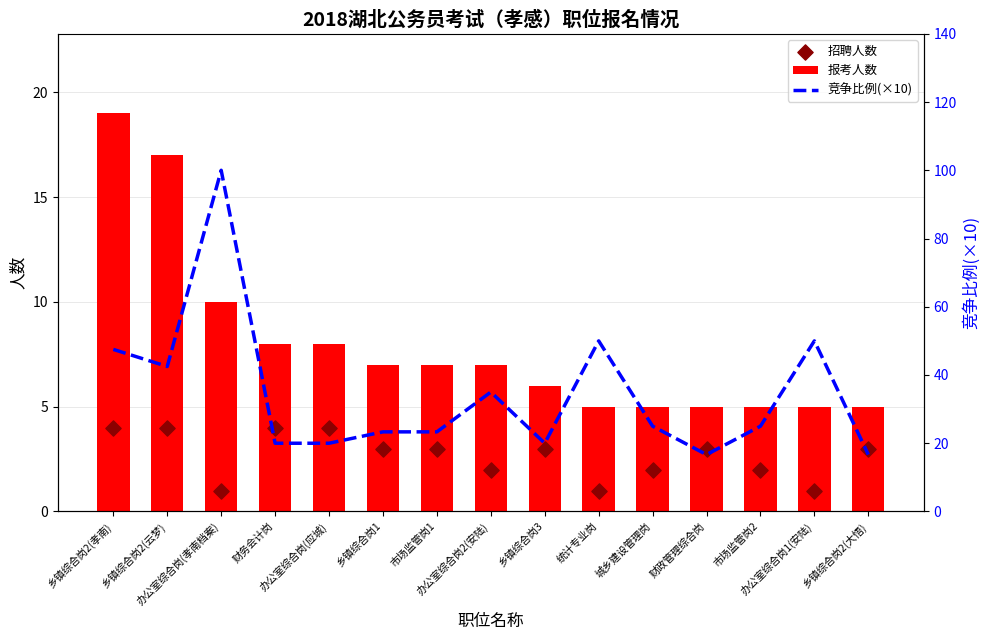

Which series reaches the minimum Y coordinate?

招聘人数